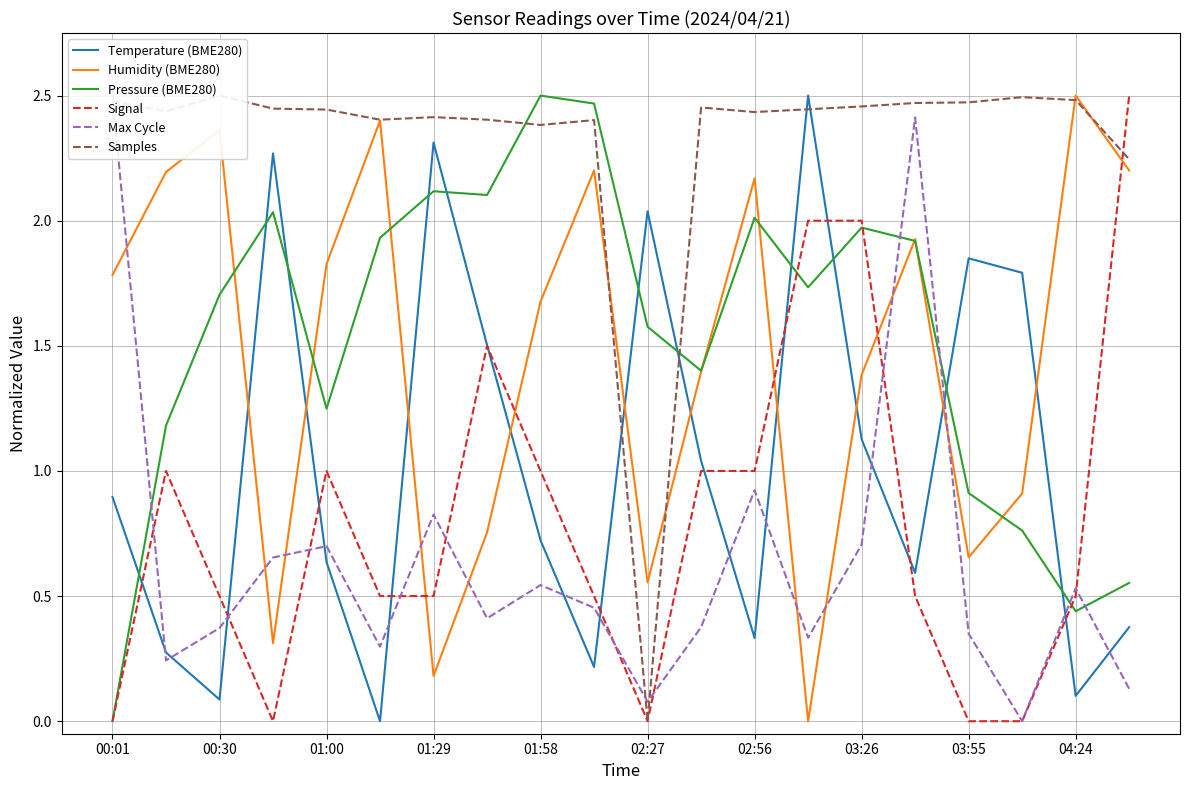

The value of Temperature (BME280) at 19 is 0.4. True or false?

True